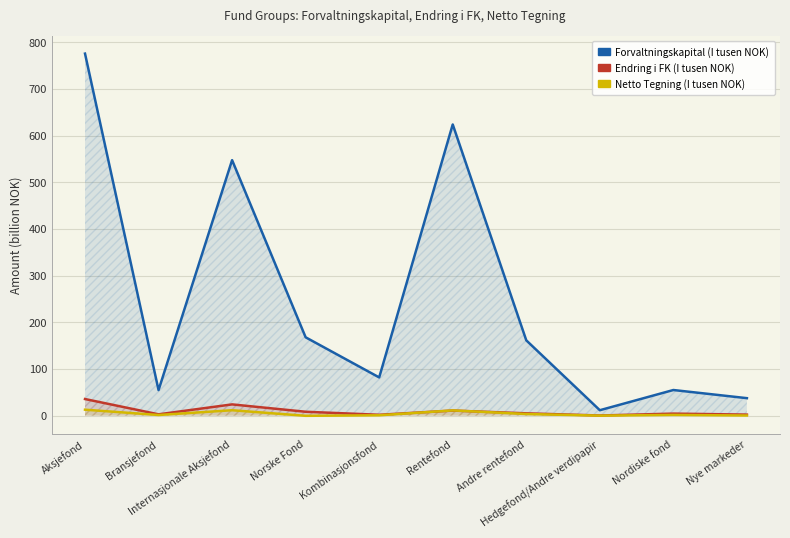

At which label is Endring i FK (I tusen NOK) closest to 17?

Rentefond